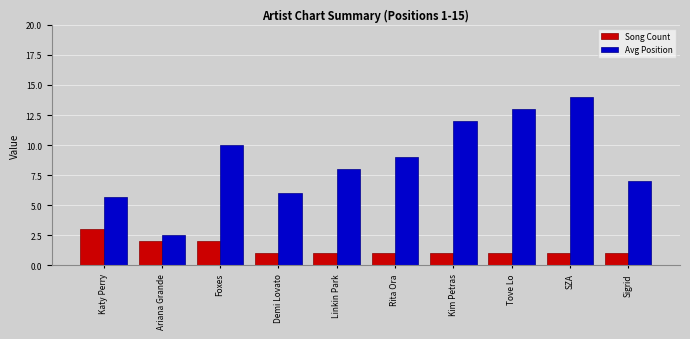

Where does the Avg Position series first go above 9?

Foxes